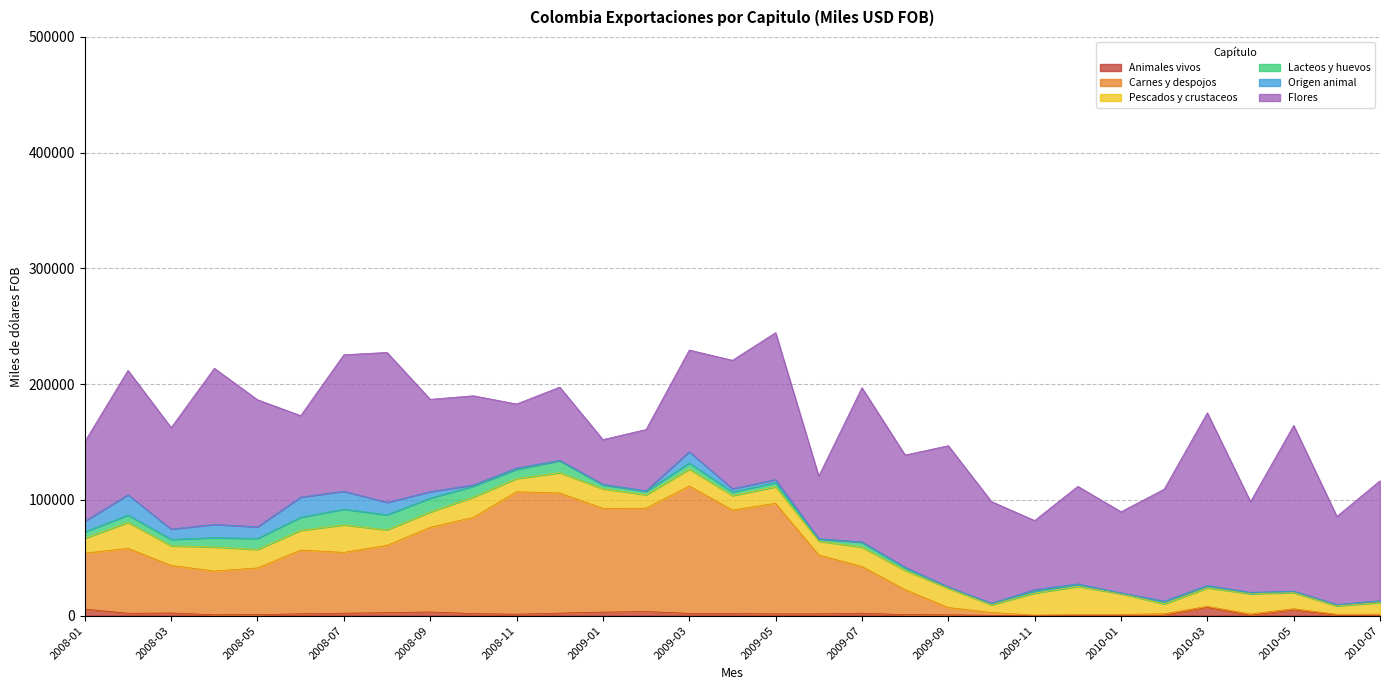

Which series has the largest total across all categories?

Flores